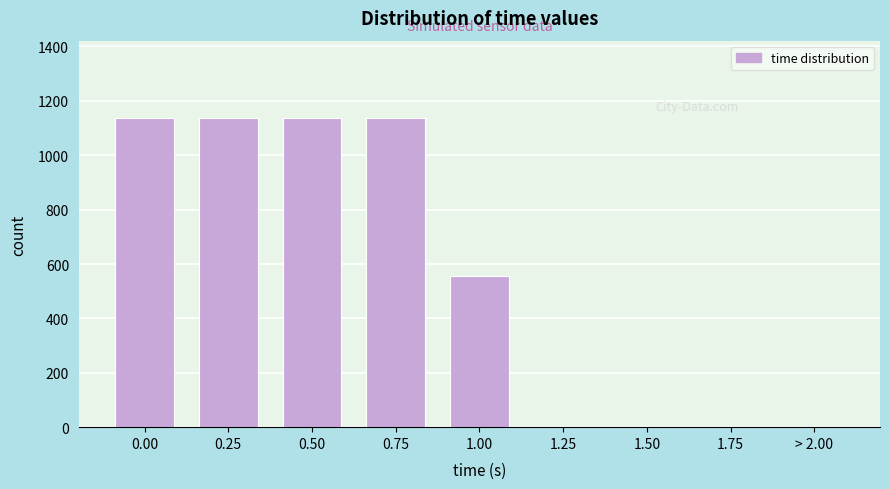

The value at 1.50 is -768. True or false?

False